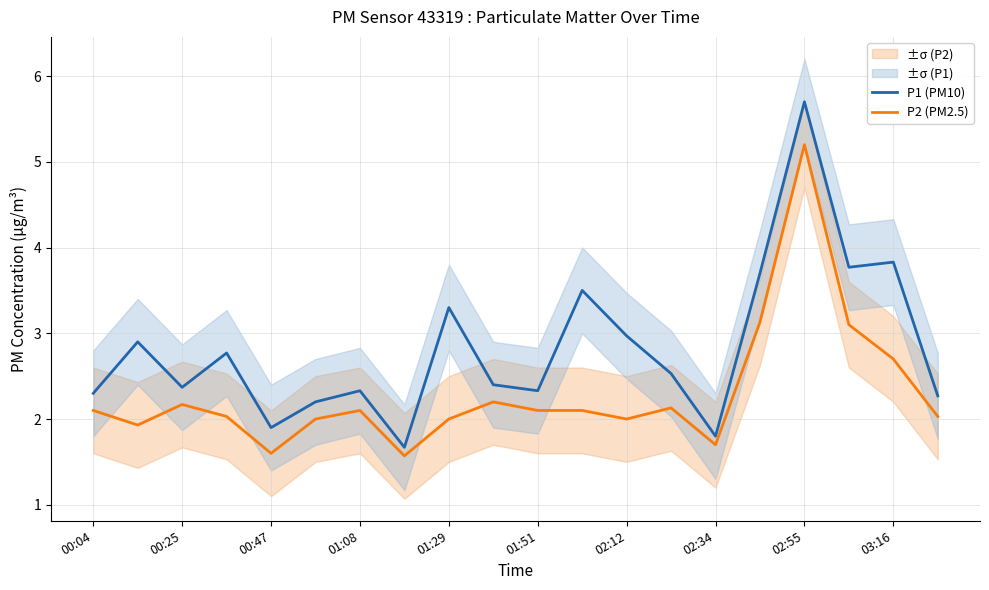

The P1 (PM10) series shows 2.4 at 00:25. True or false?

True